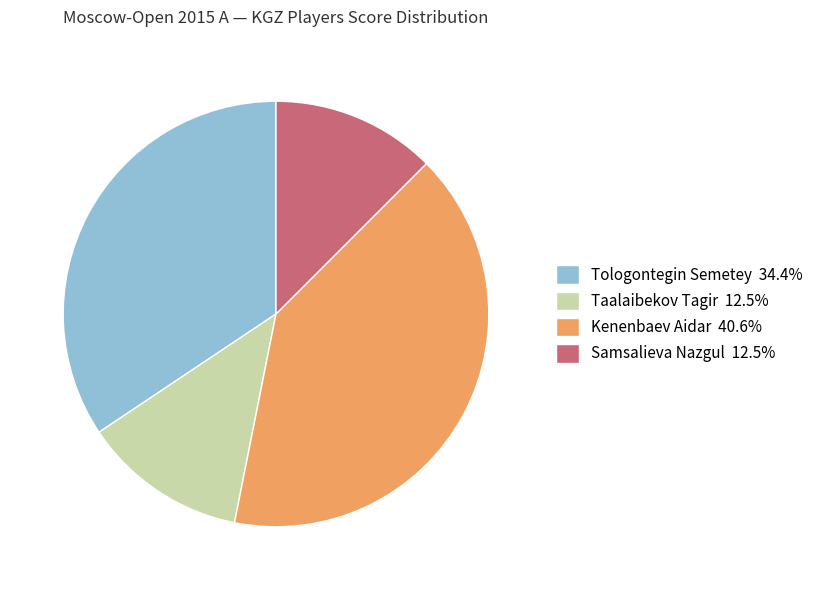

Is there a majority slice in this chart?

No